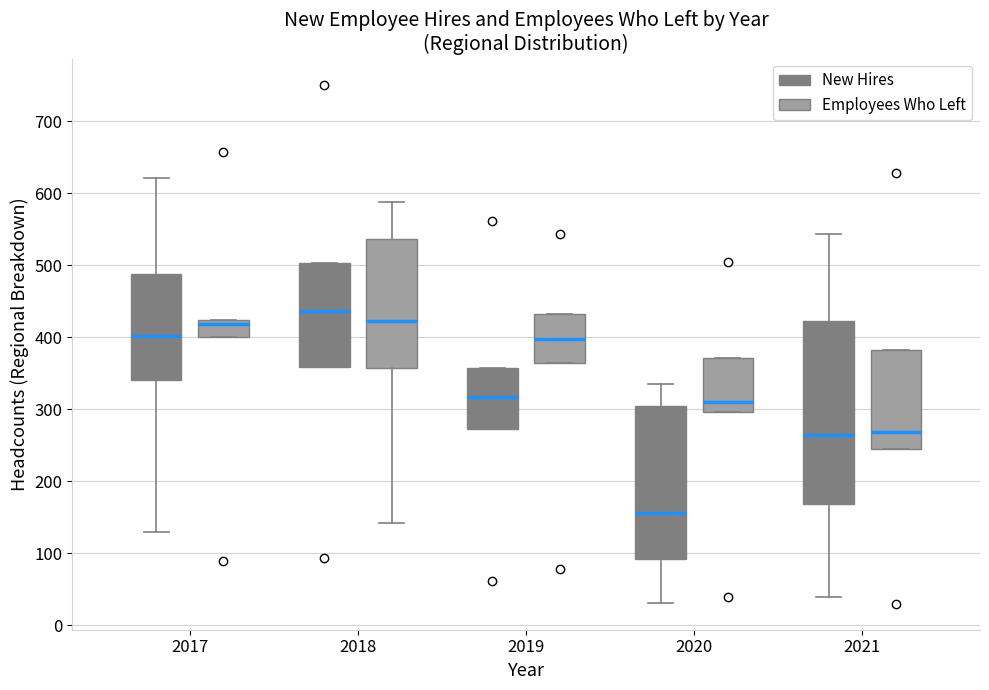

Which box's median line is the highest?

2018 (New Hires)